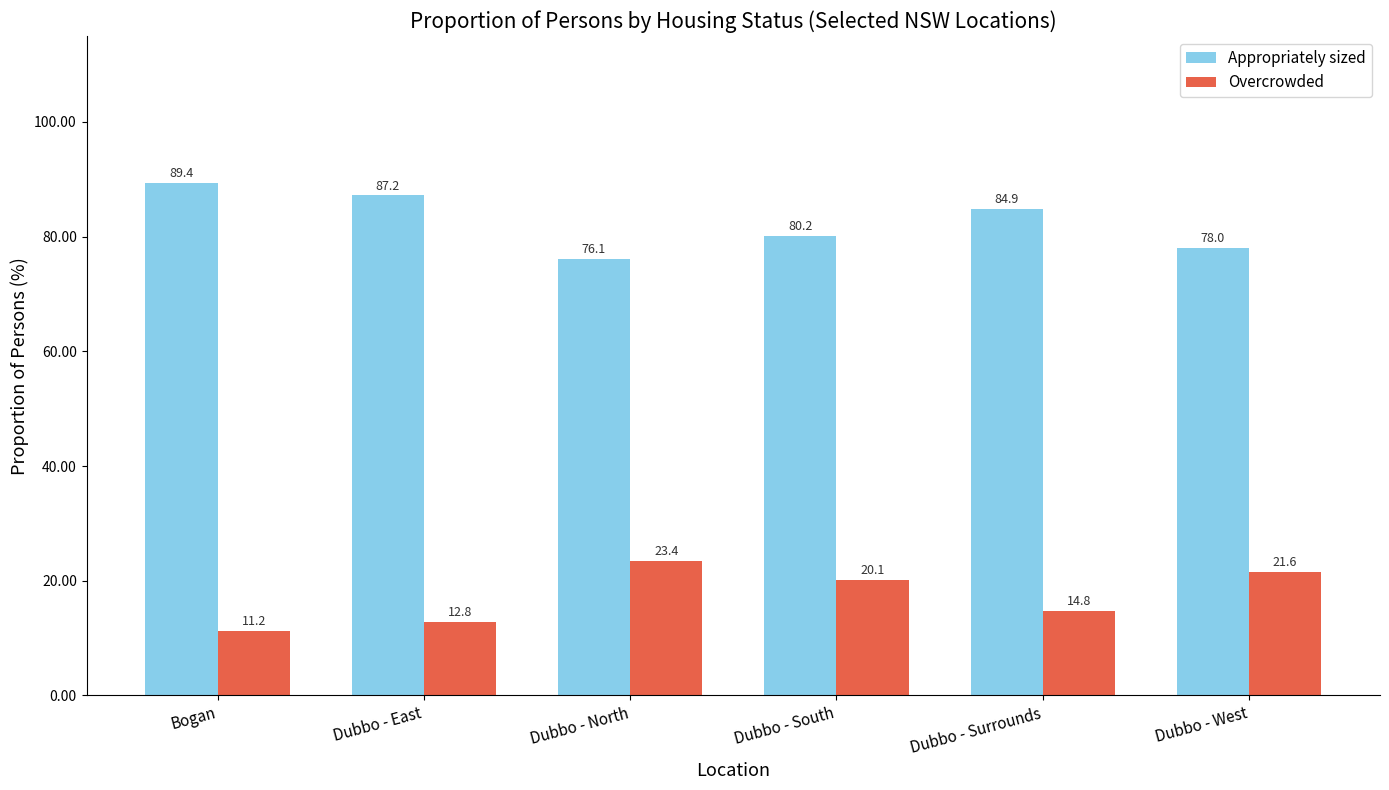

How many bars are there in each group?

2